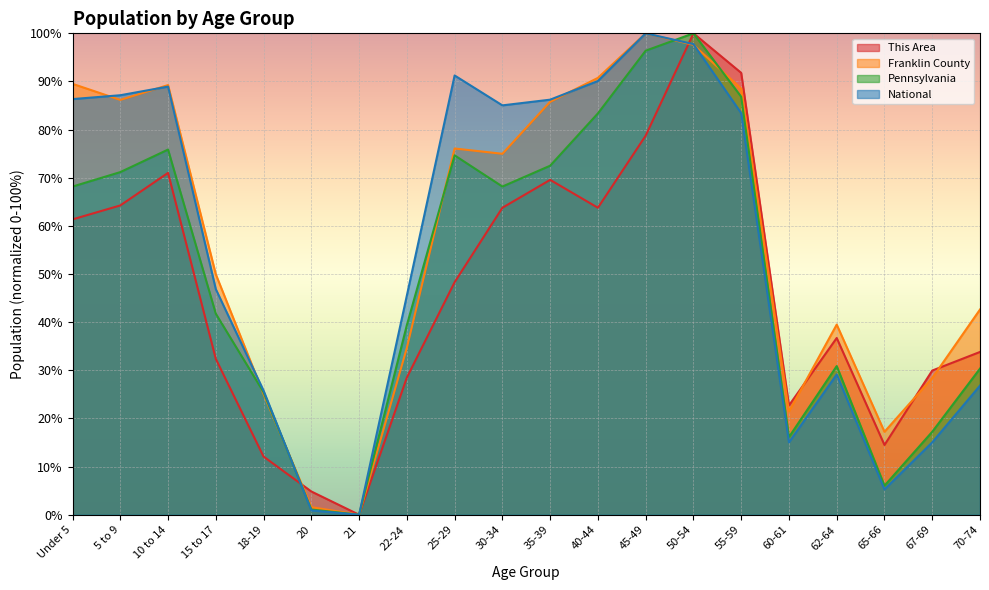

How many lines are shown in the chart?

4